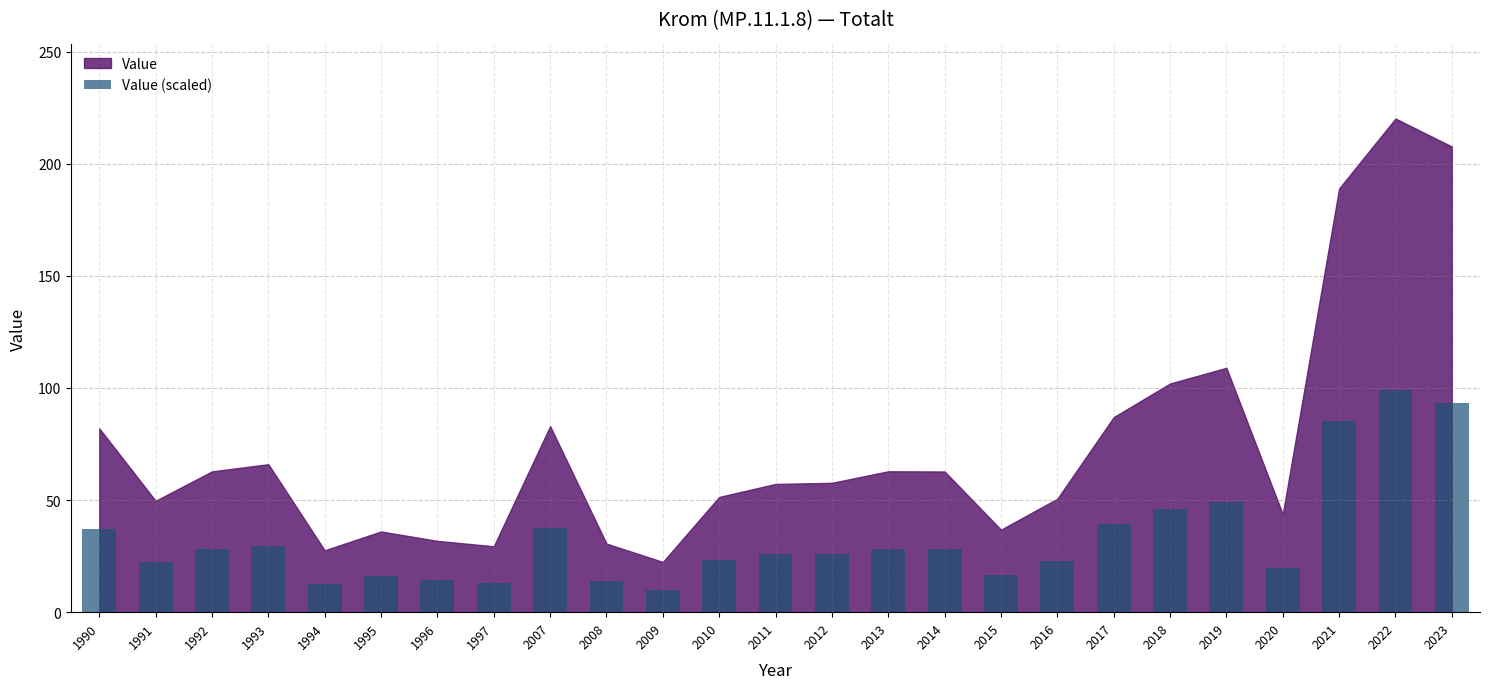

How many data points does each series have?

25